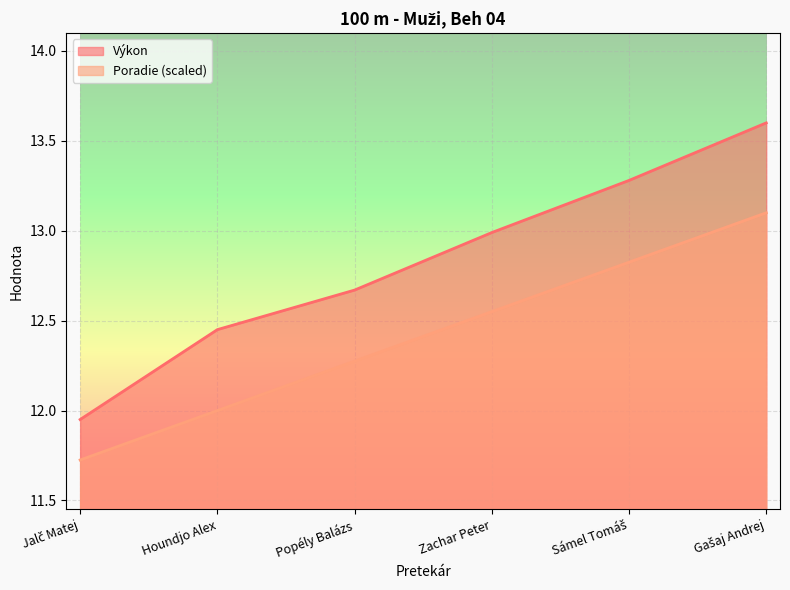

How many categories are shown in the chart?

6